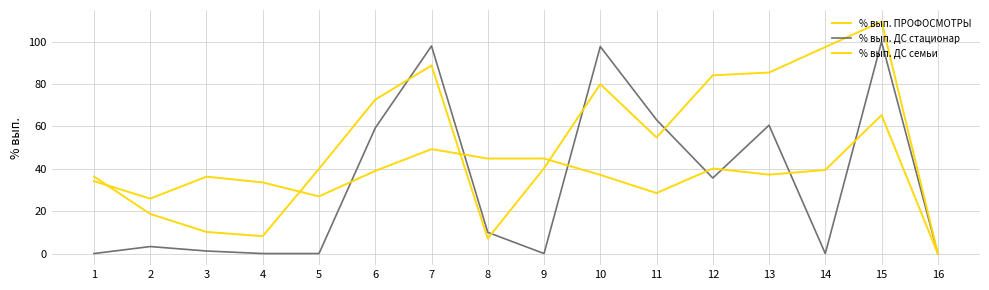

Which series ends up on top after the final intersection of % вып. ДС стационар and % вып. ПРОФОСМОТРЫ?

% вып. ДС стационар